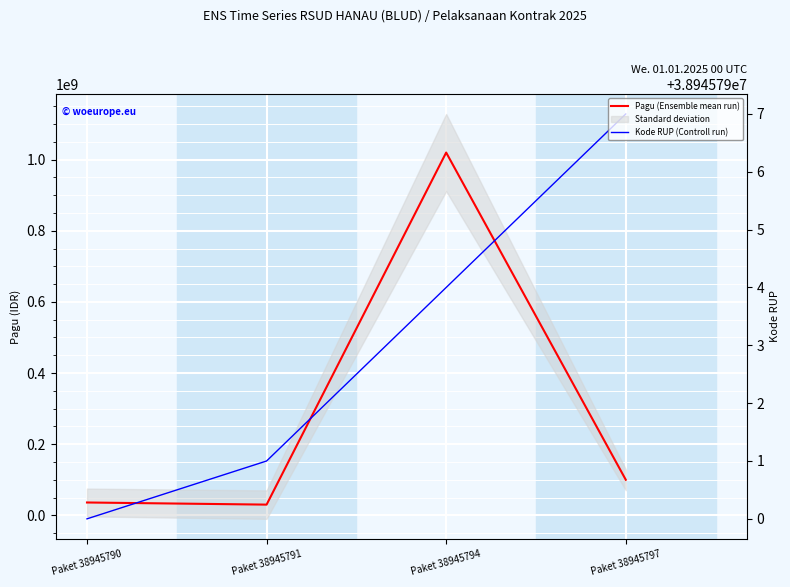

What is the approximate value of Kode RUP (Controll run) at Paket 38945791?

38945791